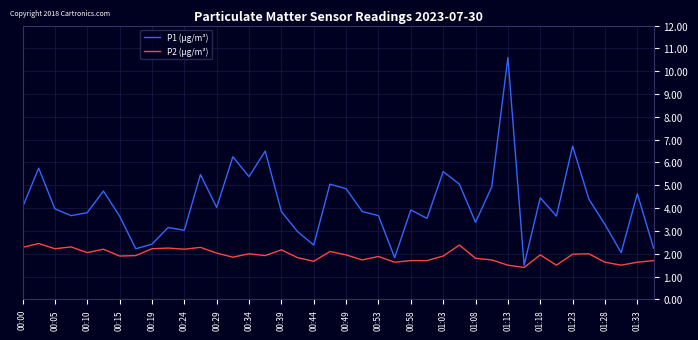

Which series has the largest total across all categories?

P1 (µg/m³)